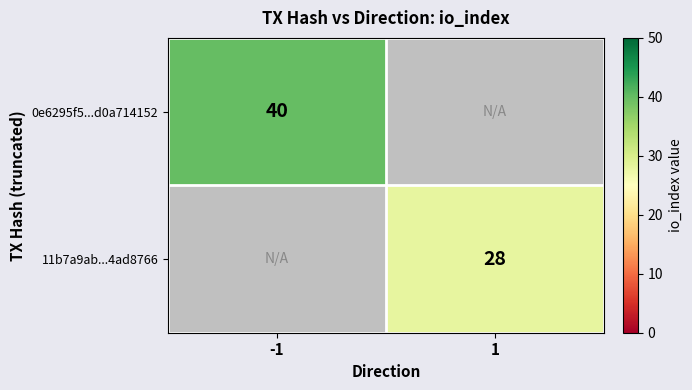

The 11b7a9ab...4ad8766 series shows 14 at 1. True or false?

False